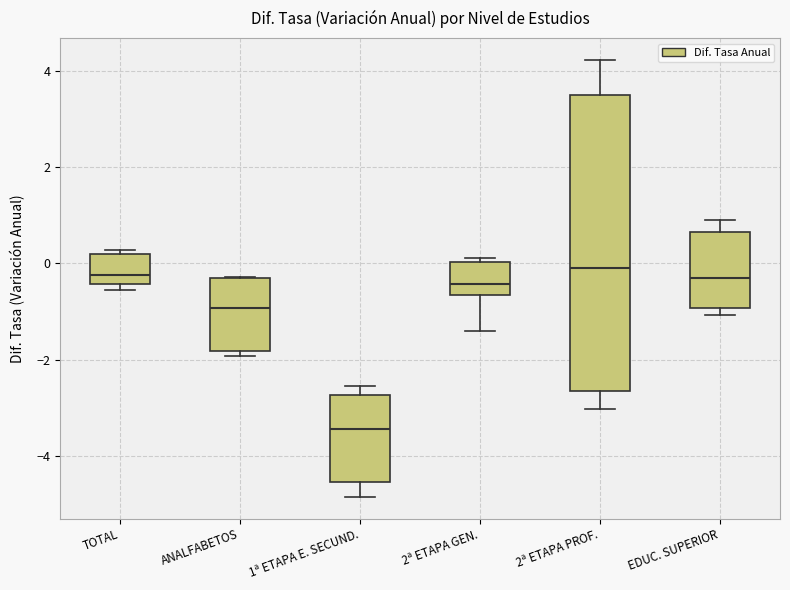

Where is the upper edge of the box for 2ª ETAPA PROF. on the y-axis? The values are not printed on the chart, so give them approximately, as read against the axis.

3.4